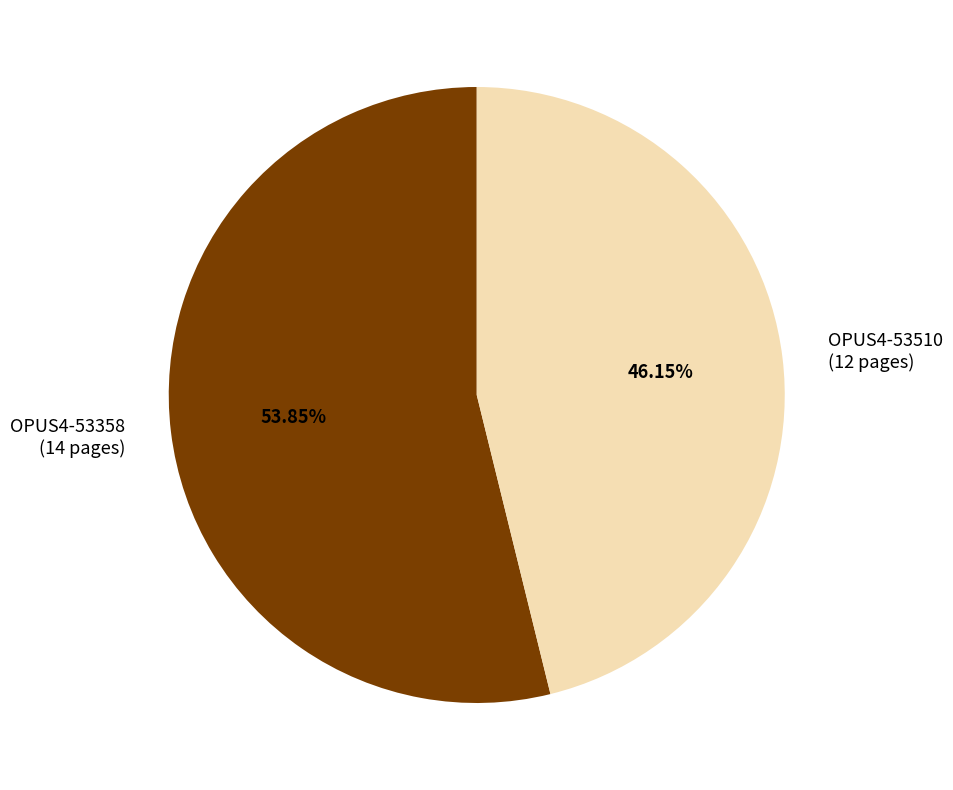

The OPUS4-53510 slice represents 46% of the pie. True or false?

True